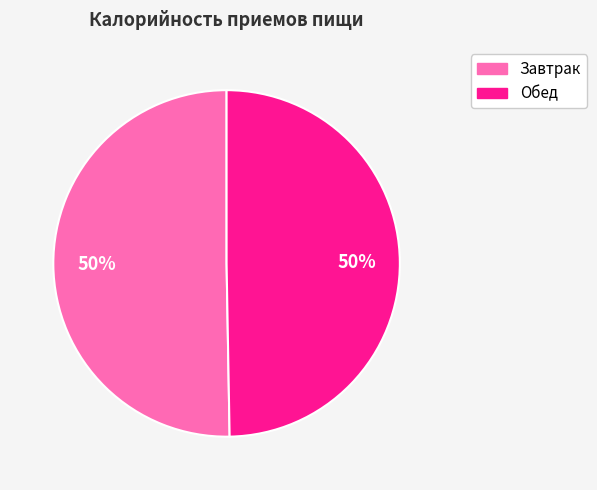

How many segments does this pie chart have?

2